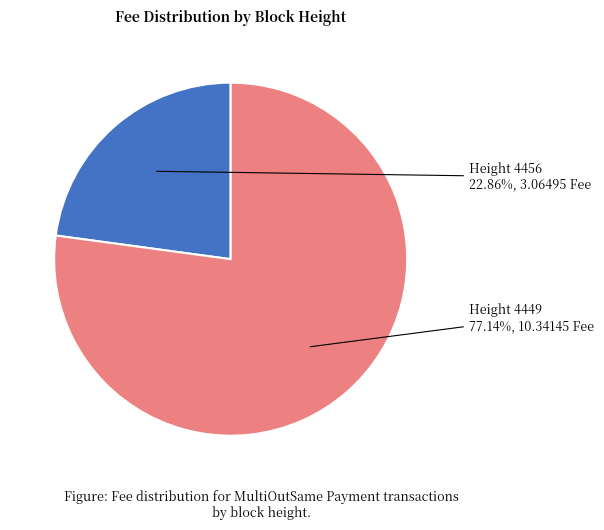

Is there any slice that represents more than half of the pie?

Yes